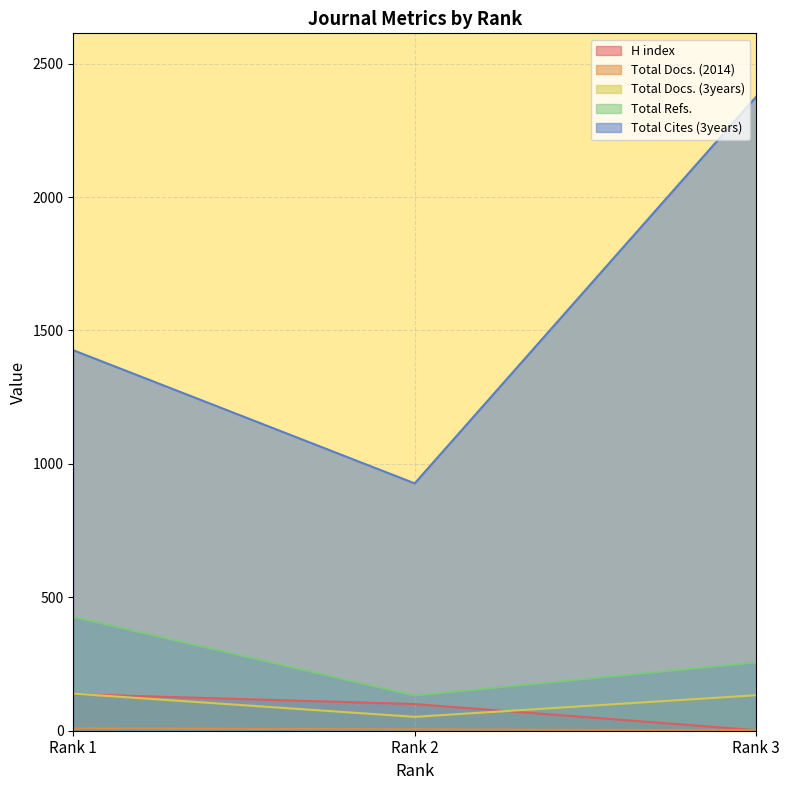

Count the Total Refs. values in the range 132 to 427.

3